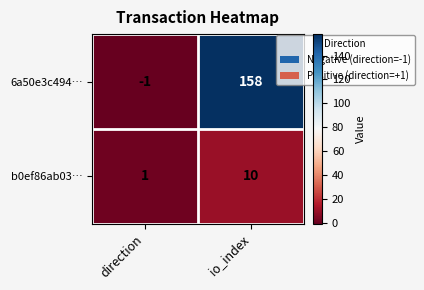

Where is 6a50e3c494… nearest to the value 78?

direction